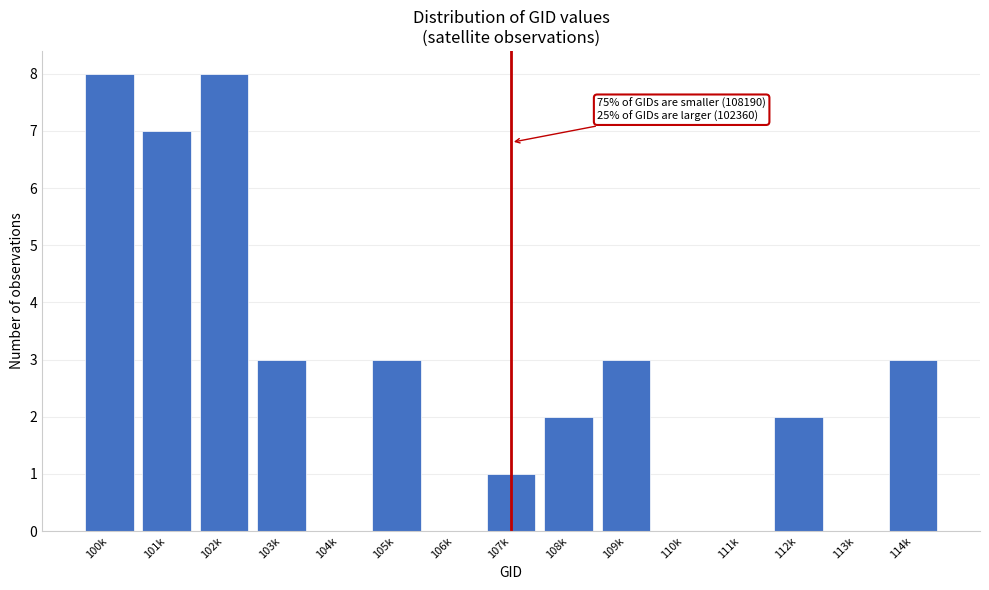

Reading right to left, what are all the values shown in this chart?

114k=3	113k=0	112k=2	111k=0	110k=0	109k=3	108k=2	107k=1	106k=0	105k=3	104k=0	103k=3	102k=8	101k=7	100k=8